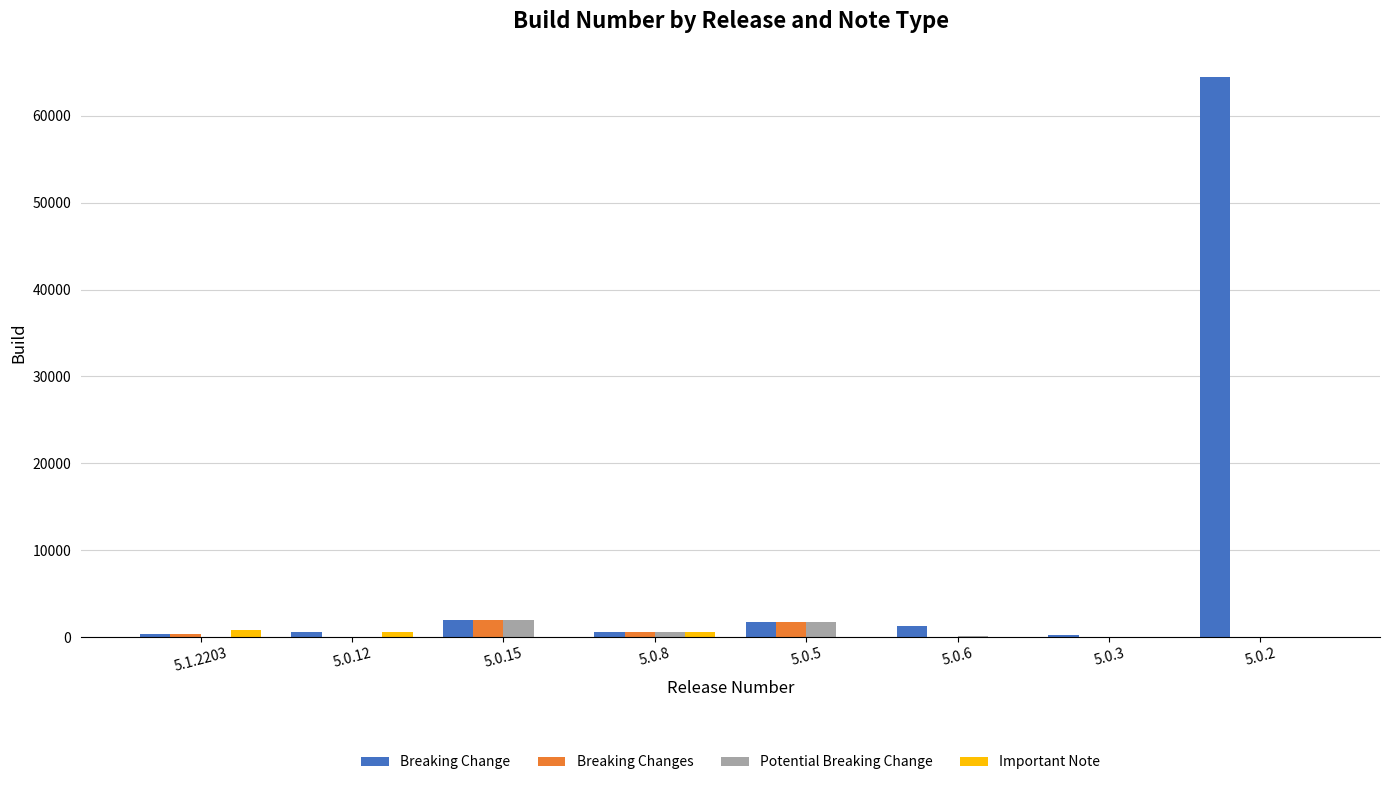

What is the maximum value for Potential Breaking Change?

1955